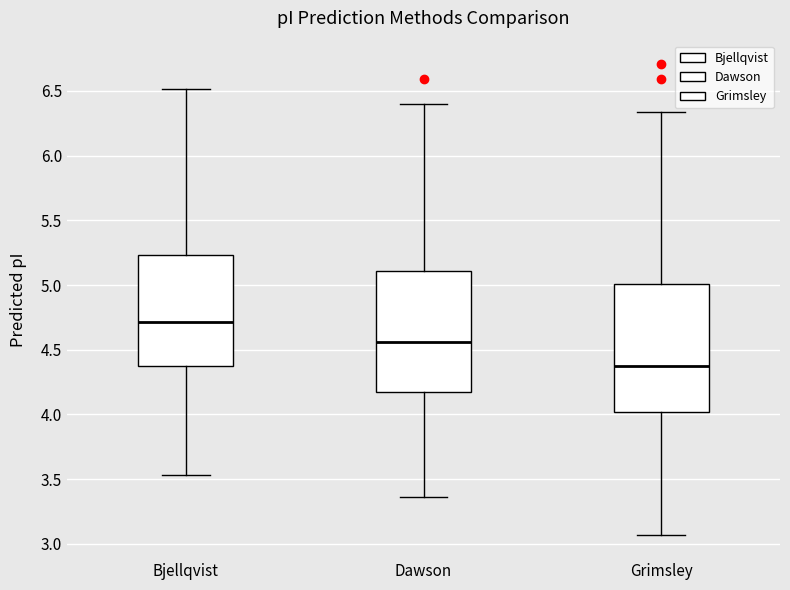

Reading left to right, transcribe this box plot: for each box, give where its median line is, the range the box spans, and where its two whiskers end, as read against the y-axis. The values are not printed on the chart, so give them approximately, as read against the axis.

Bjellqvist: median 4.70, box 4.35 to 5.25, whiskers 3.55 to 6.50
Dawson: median 4.55, box 4.15 to 5.10, whiskers 3.35 to 6.40
Grimsley: median 4.35, box 4.00 to 5.00, whiskers 3.05 to 6.35